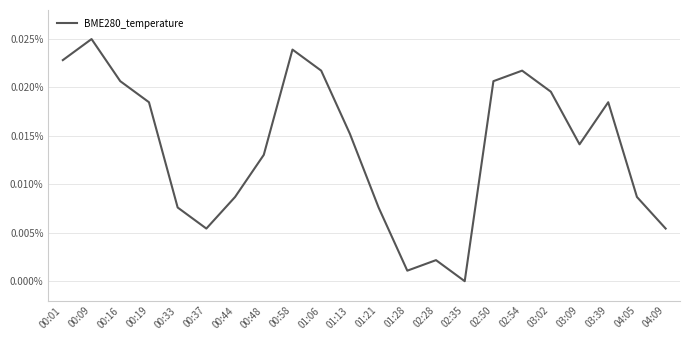

The chart shows a value of 0.0 at 01:21. True or false?

False